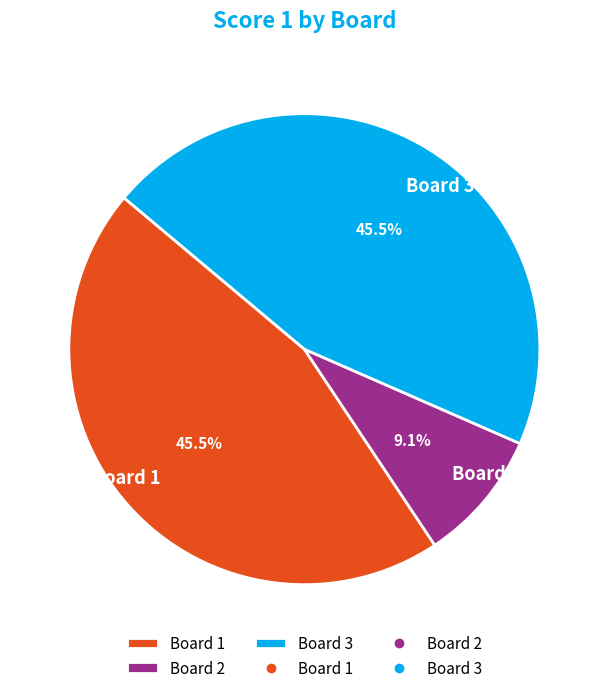

To the nearest percent, what is the difference between the largest and smallest slice percentages?

36%